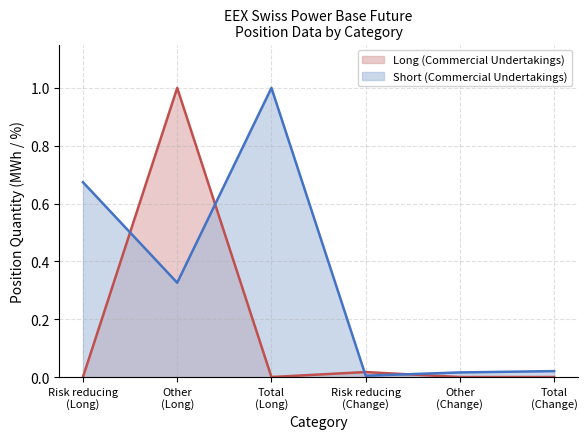

Where do Long (Commercial Undertakings) and Short (Commercial Undertakings) first cross each other?

Risk reducing
(Long) and Other
(Long)